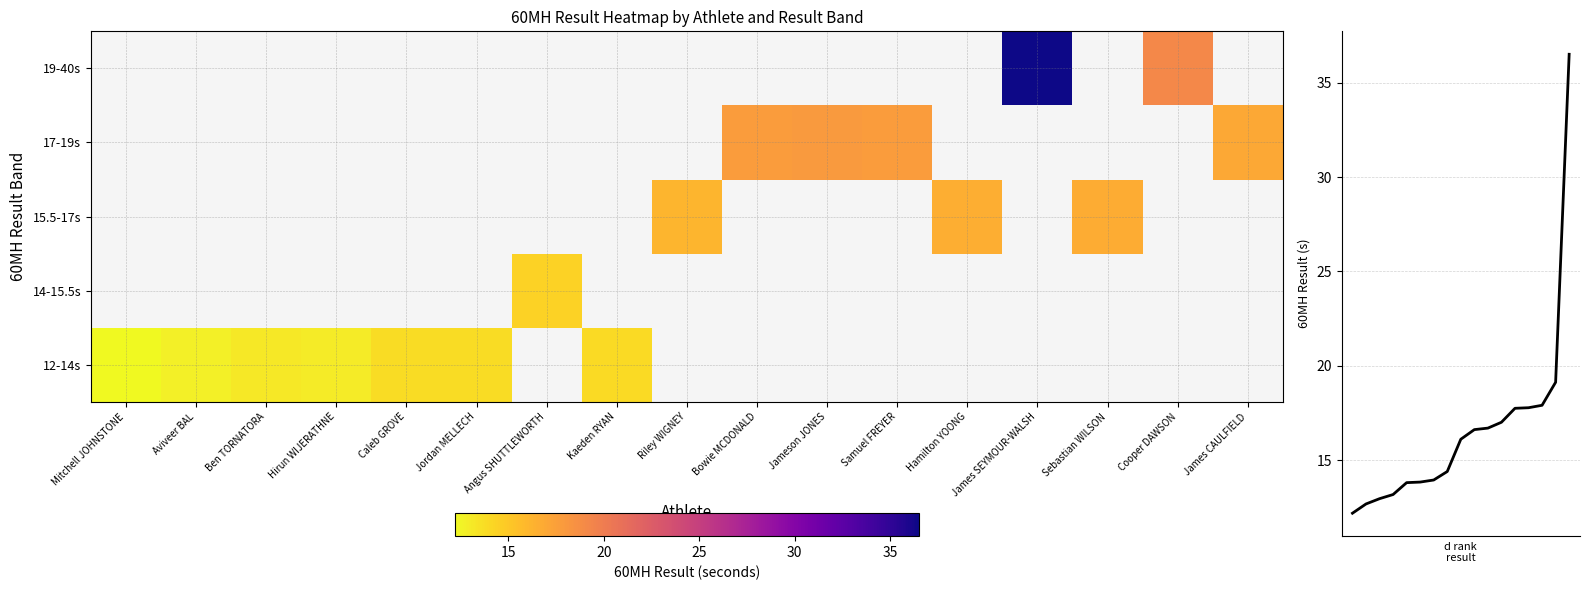

At which category is the sum across all series the highest?

James SEYMOUR-WALSH